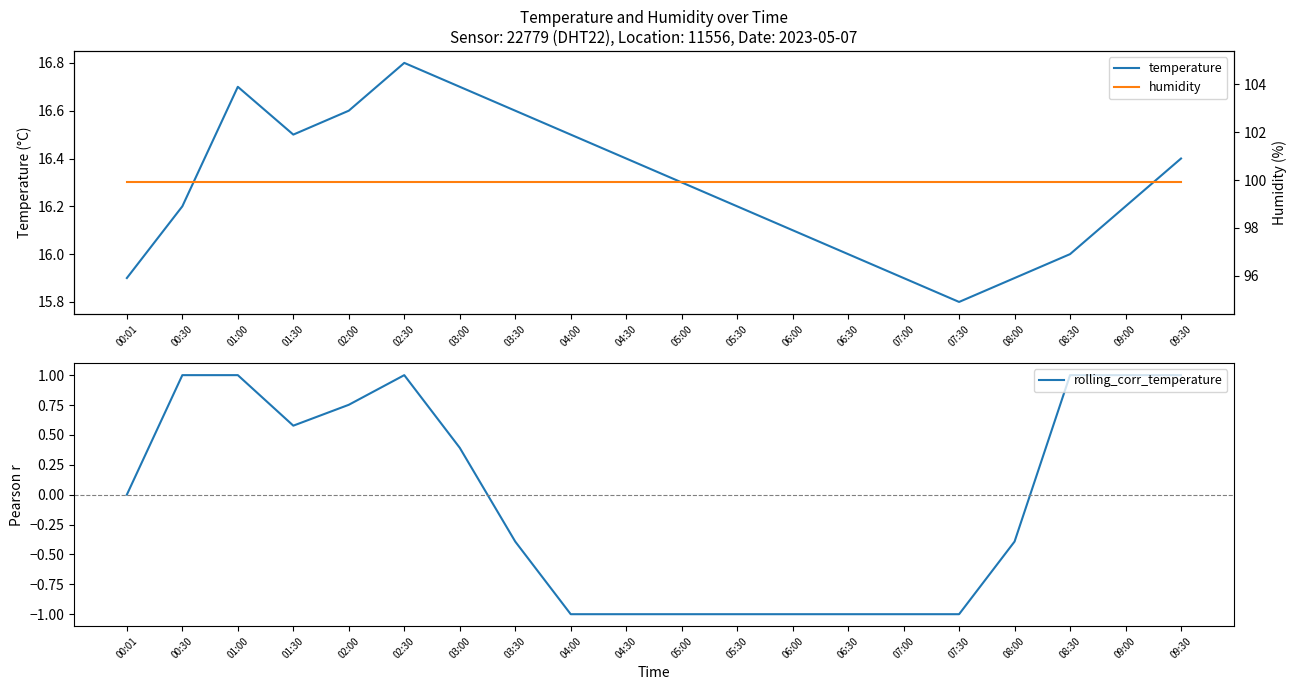

True or false: humidity and temperature cross at least once.

False